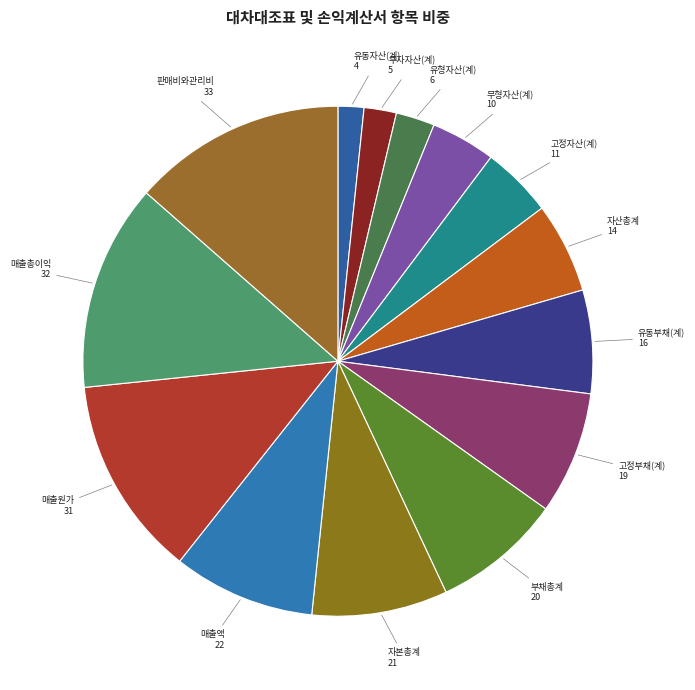

How many slices are in this pie chart?

14